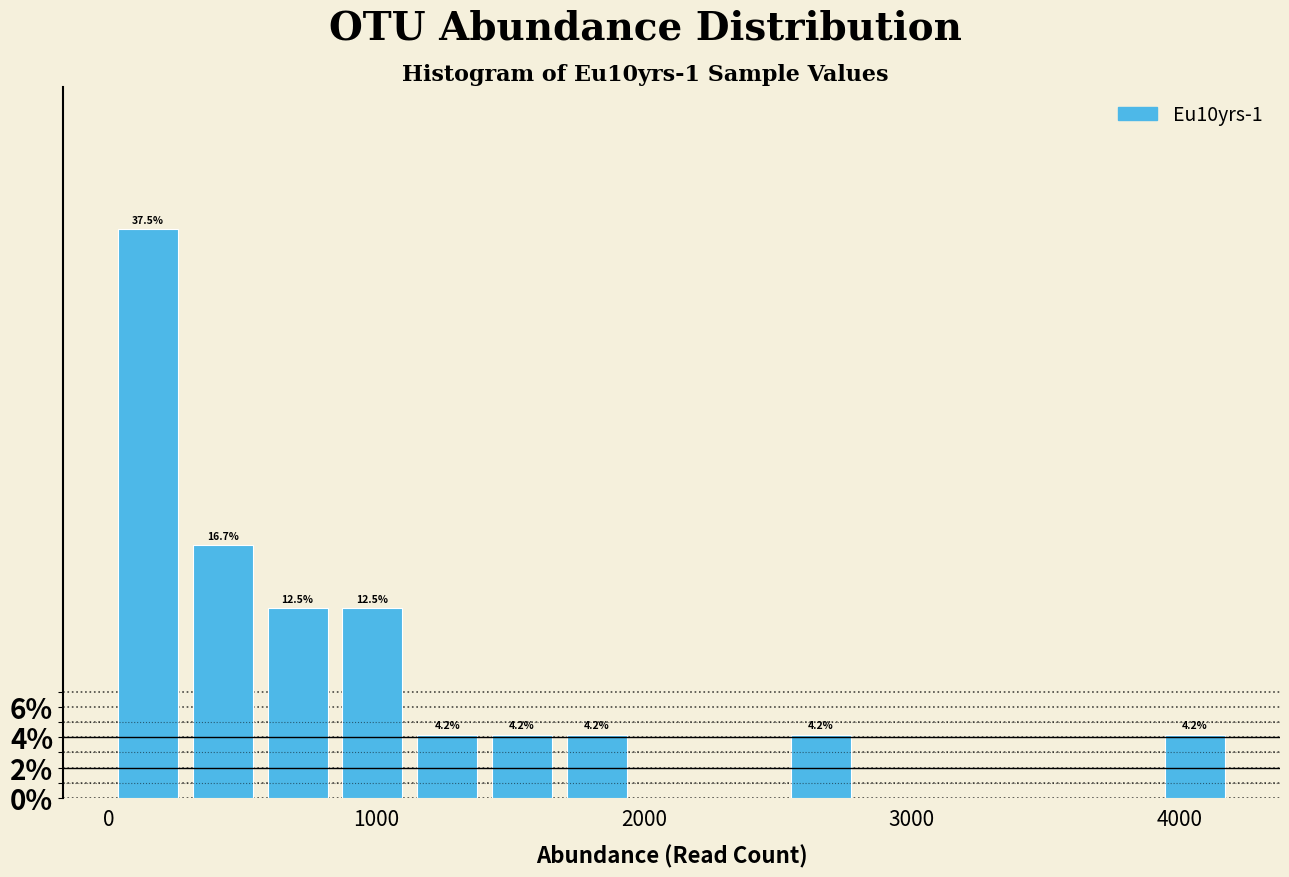

Read against the x-axis, roughly where is the centre of the tallest bar?

100